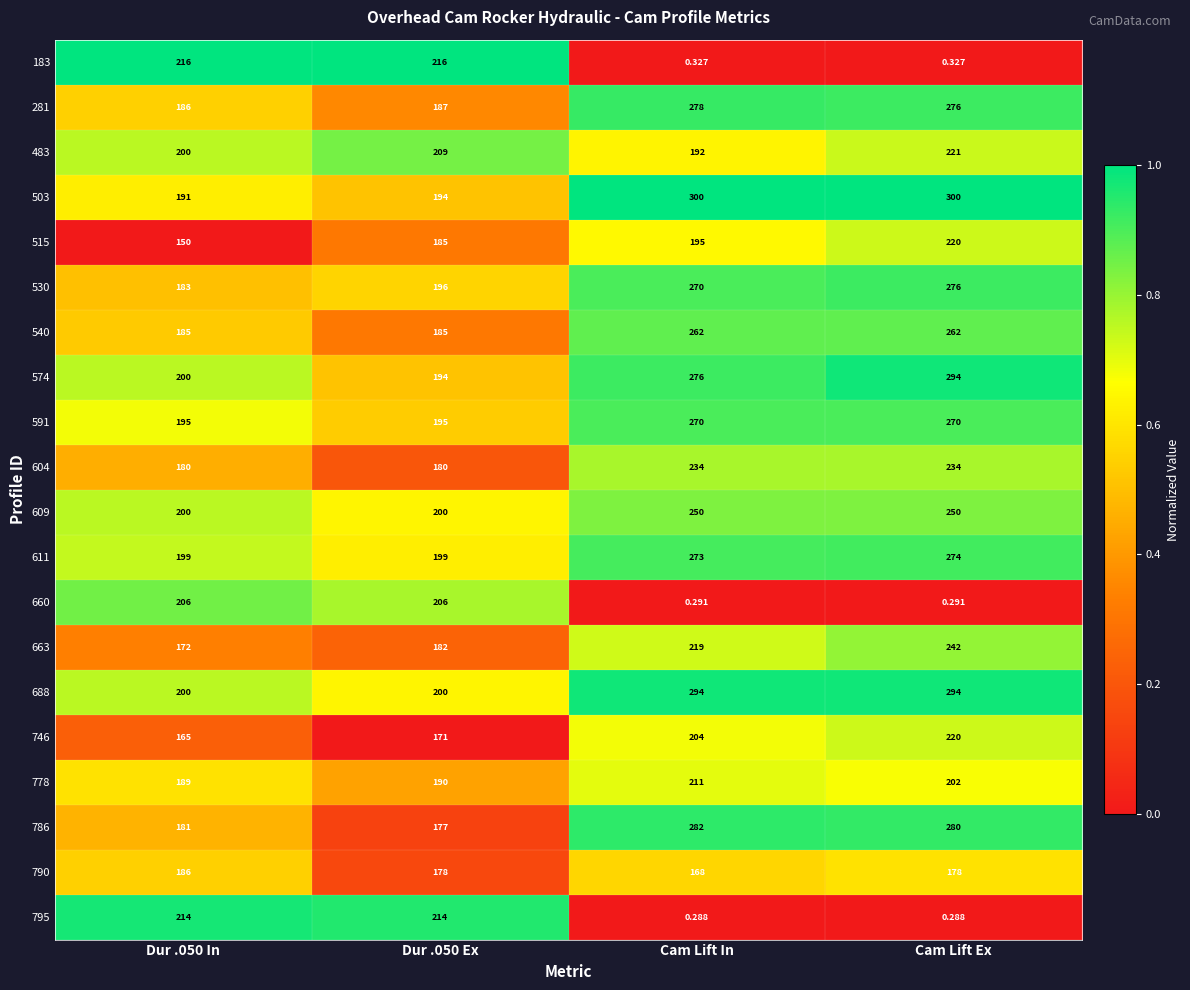

Is the value of 778 at Cam Lift Ex greater than the value of 540 at Cam Lift In?

No